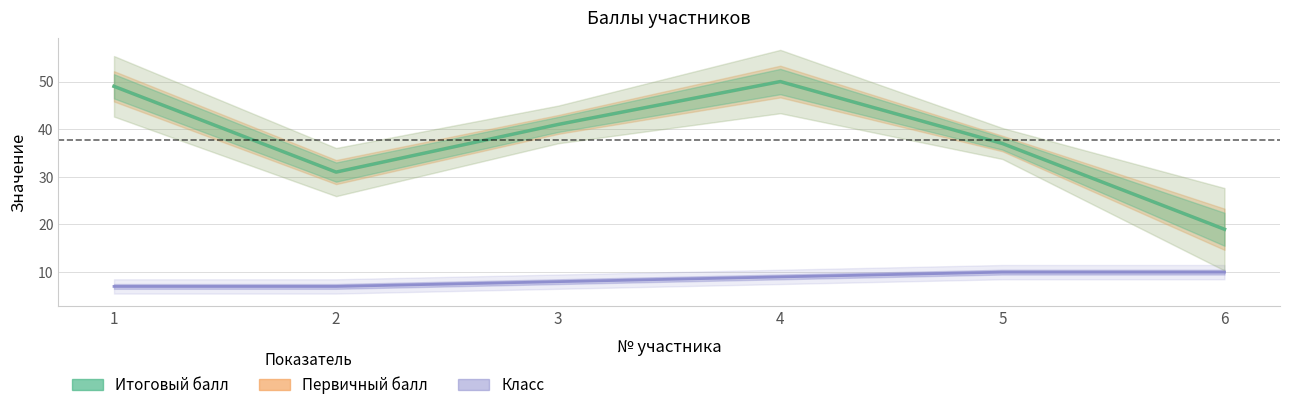

Reading left to right, transcribe all the data shown in this chart.

Класс: 1=7	2=7	3=8	4=9	5=10	6=10
Первичный балл: 1=49	2=31	3=41	4=50	5=37	6=19
Итоговый балл: 1=49	2=31	3=41	4=50	5=37	6=19